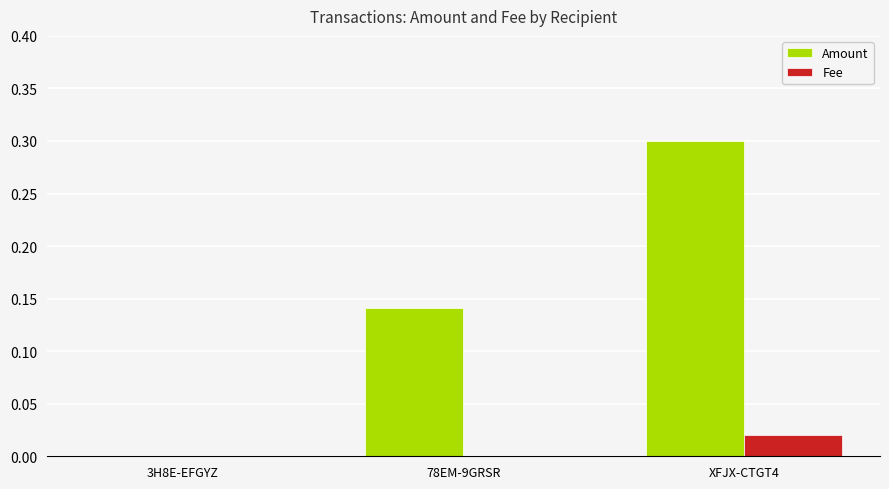

The Amount series shows 0.1 at XFJX-CTGT4. True or false?

False